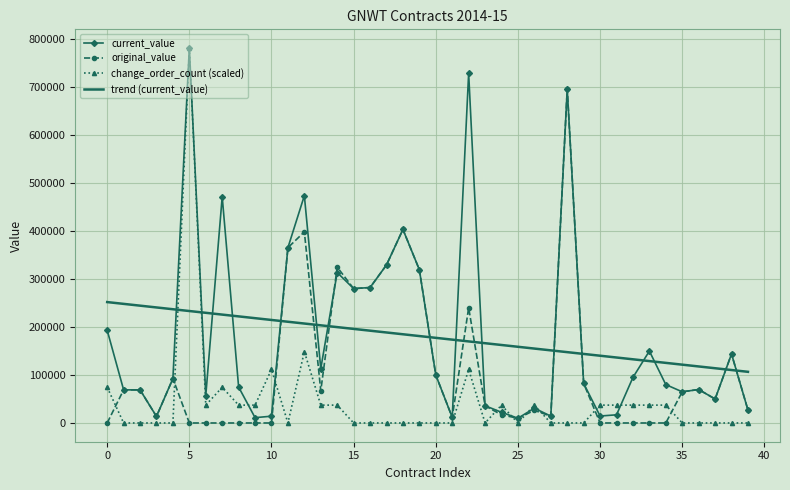

What are all the series names shown in the legend?

current_value, original_value, change_order_count (scaled), trend (current_value)